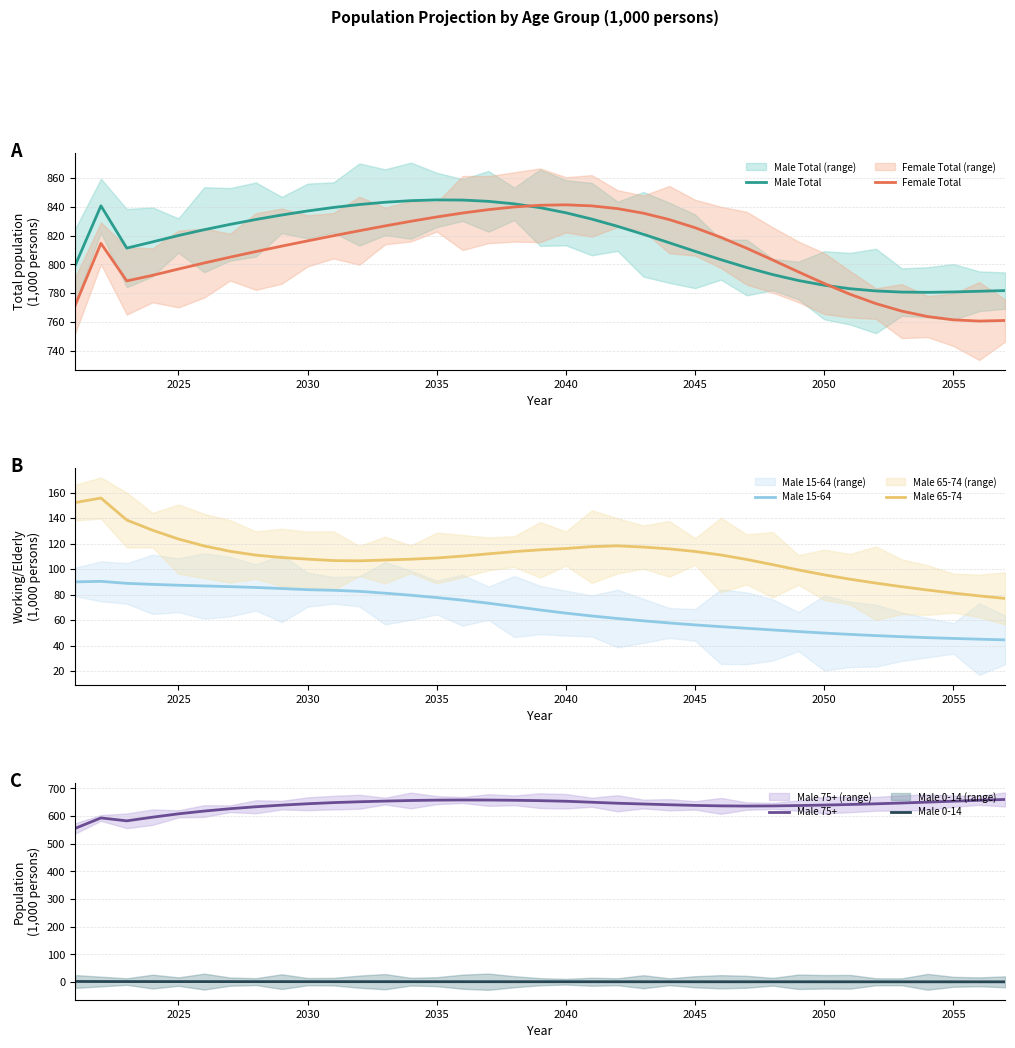

What is the highest value of the Female Total series?

841.4